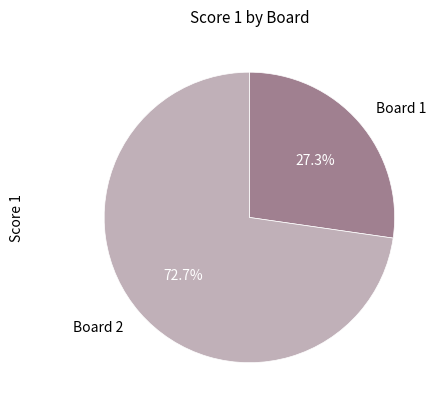

Which category accounts for the majority?

Board 2